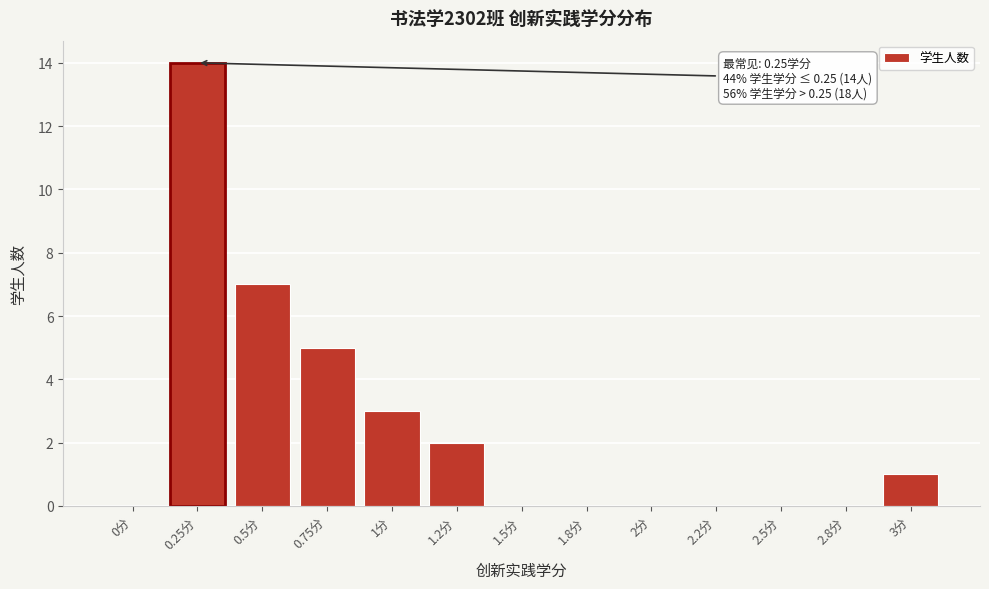

Reading left to right, transcribe all the data shown in this chart.

0分=0	0.25分=14	0.5分=7	0.75分=5	1分=3	1.2分=2	1.5分=0	1.8分=0	2分=0	2.2分=0	2.5分=0	2.8分=0	3分=1